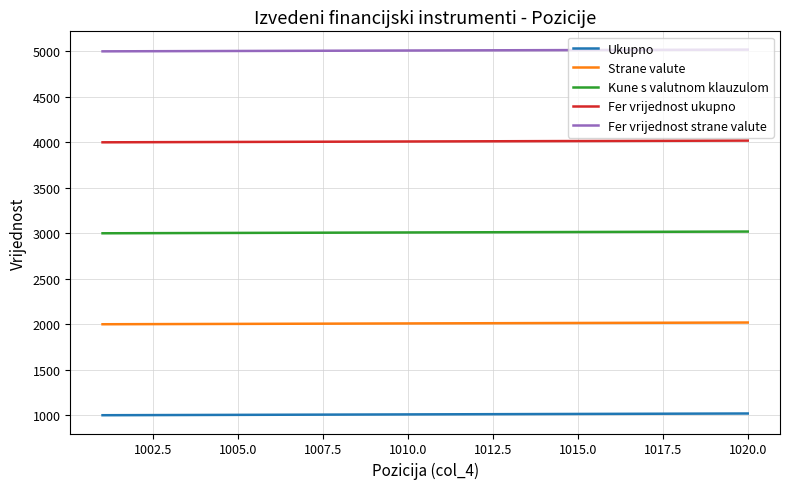

List the series in order of their overall mean, lowest first.

Ukupno, Strane valute, Kune s valutnom klauzulom, Fer vrijednost ukupno, Fer vrijednost strane valute